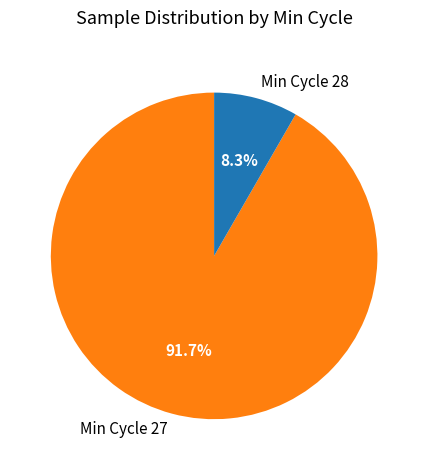

To the nearest percent, what is the average slice percentage?

50%